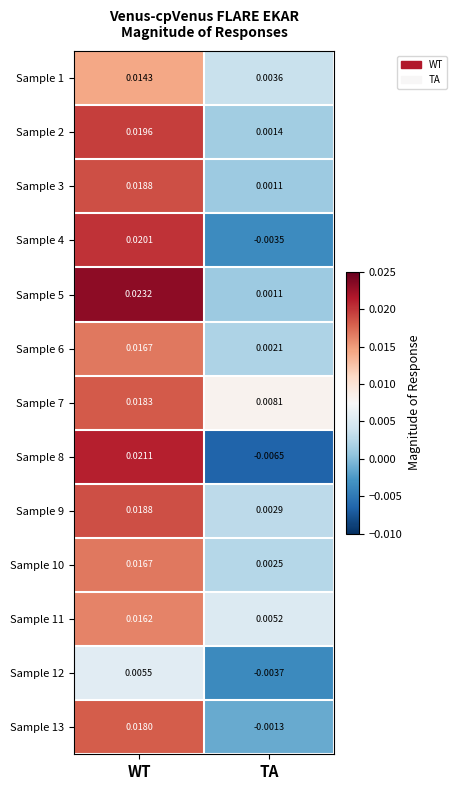

Rank the categories by Sample 8 value from lowest to highest.

TA, WT